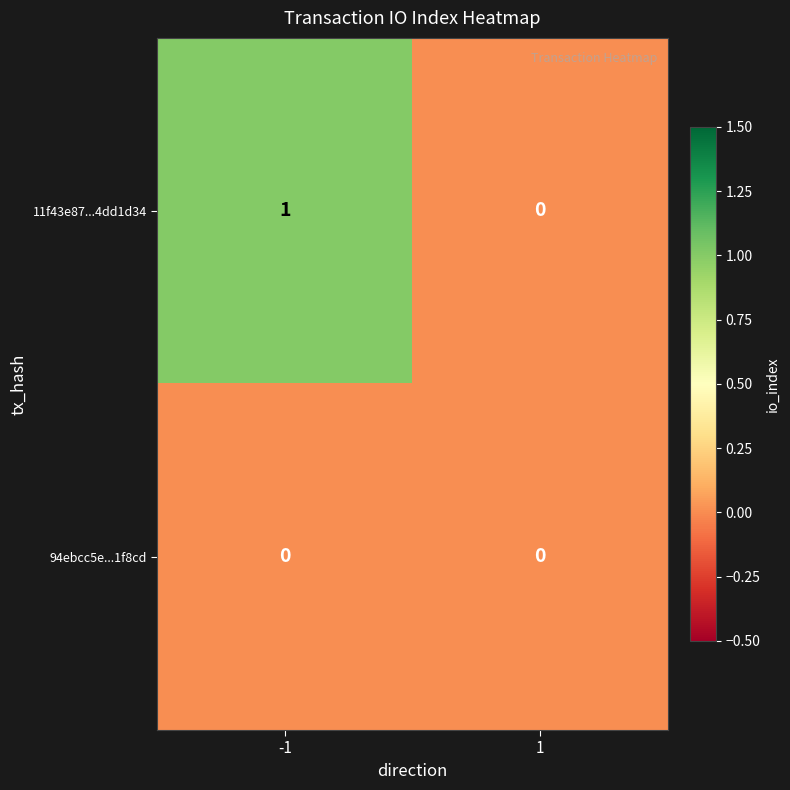

Which series has the largest range (max minus min)?

11f43e87...4dd1d34